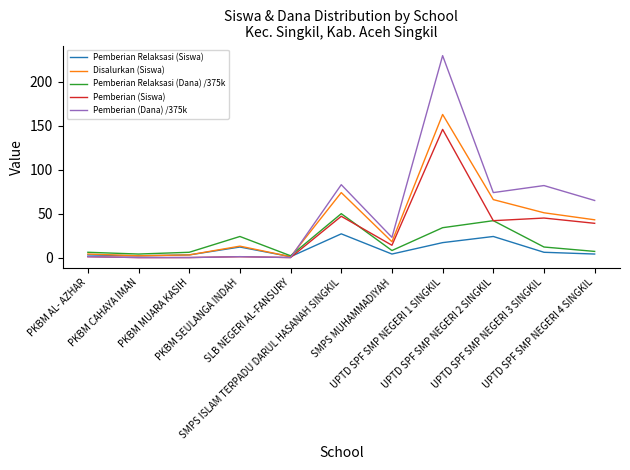

Where is Pemberian Relaksasi (Siswa) nearest to the value 14?

PKBM SEULANGA INDAH